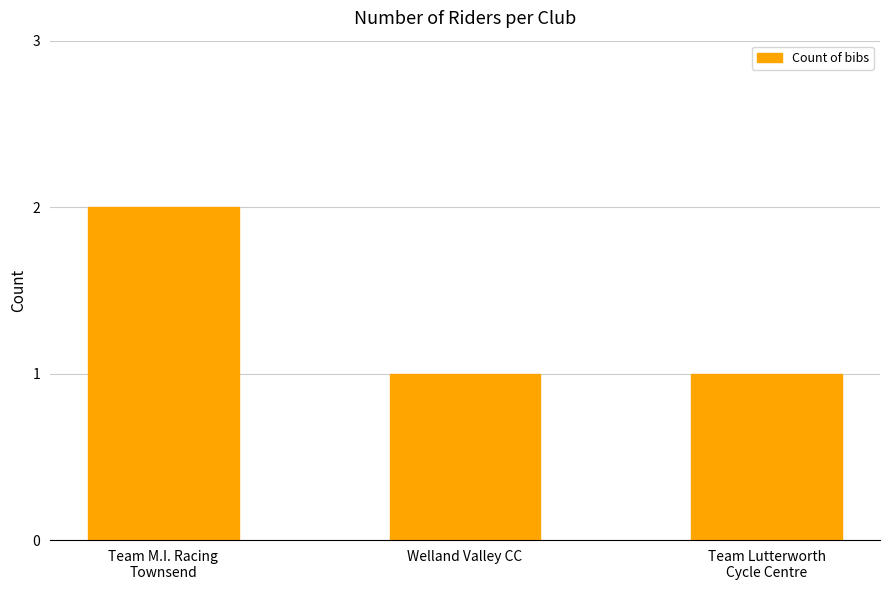

Which category has the highest value across all series?

Team M.I. Racing
Townsend